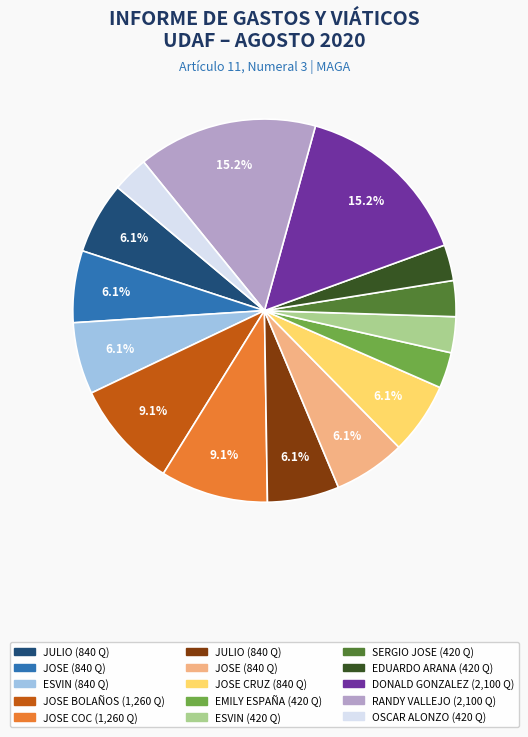

Is there any slice that represents more than half of the pie?

No